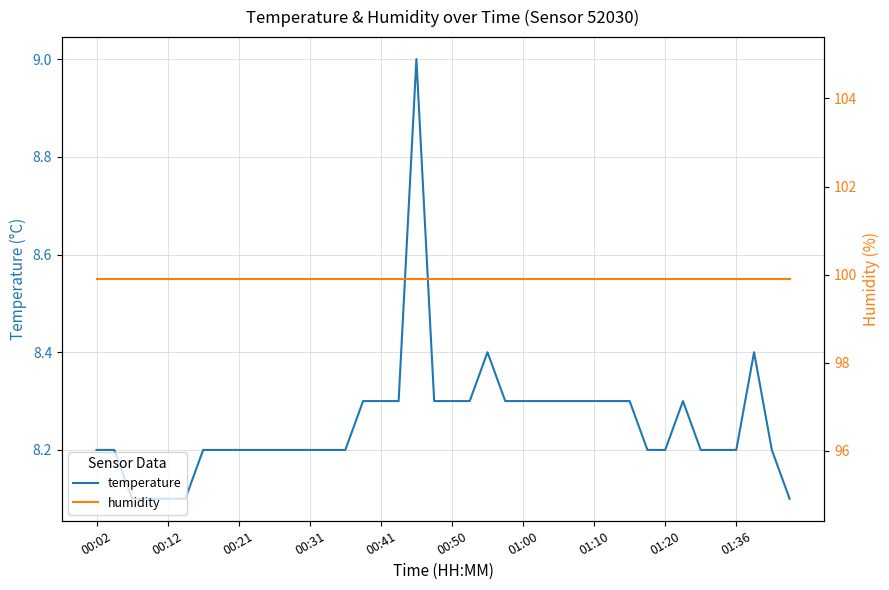

How many interior local peaks does the temperature series have?

4